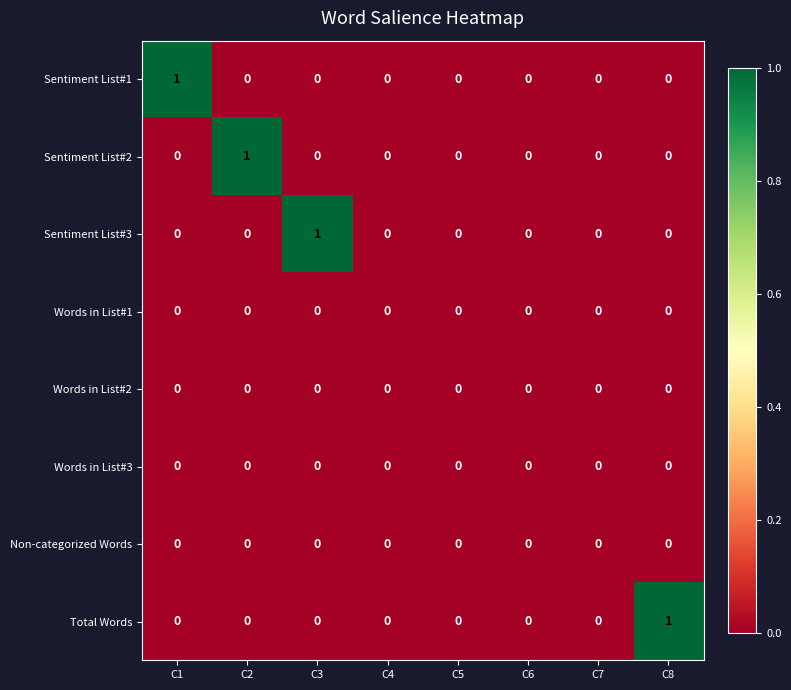

Is it true that Words in List#2 equals 0 at C5?

True